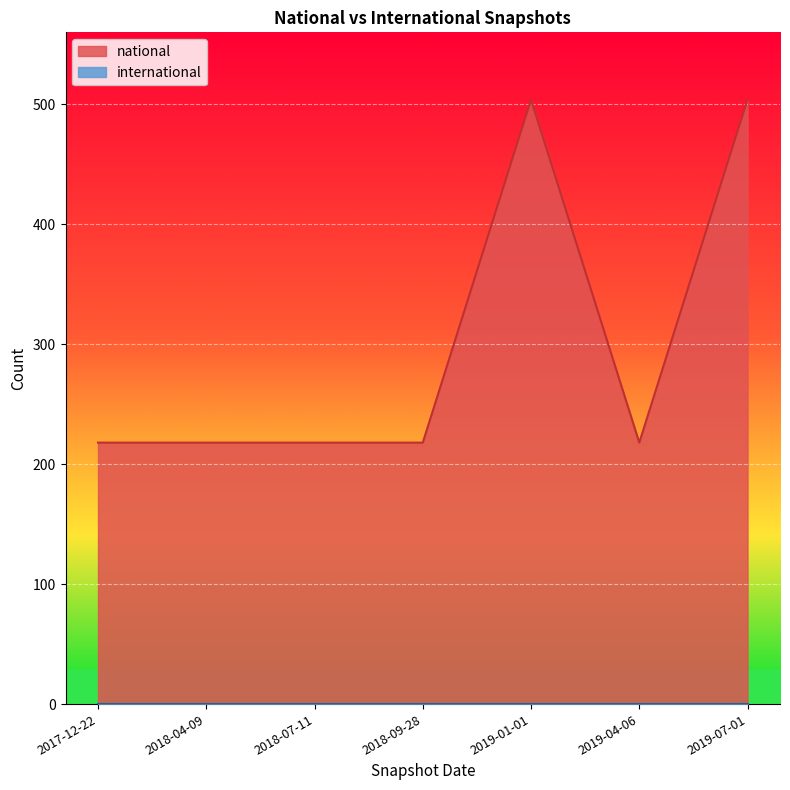

Reading left to right, what are all the values shown in this chart?

2017-12-22=218	2018-04-09=218	2018-07-11=218	2018-09-28=218	2019-01-01=504	2019-04-06=218	2019-07-01=504